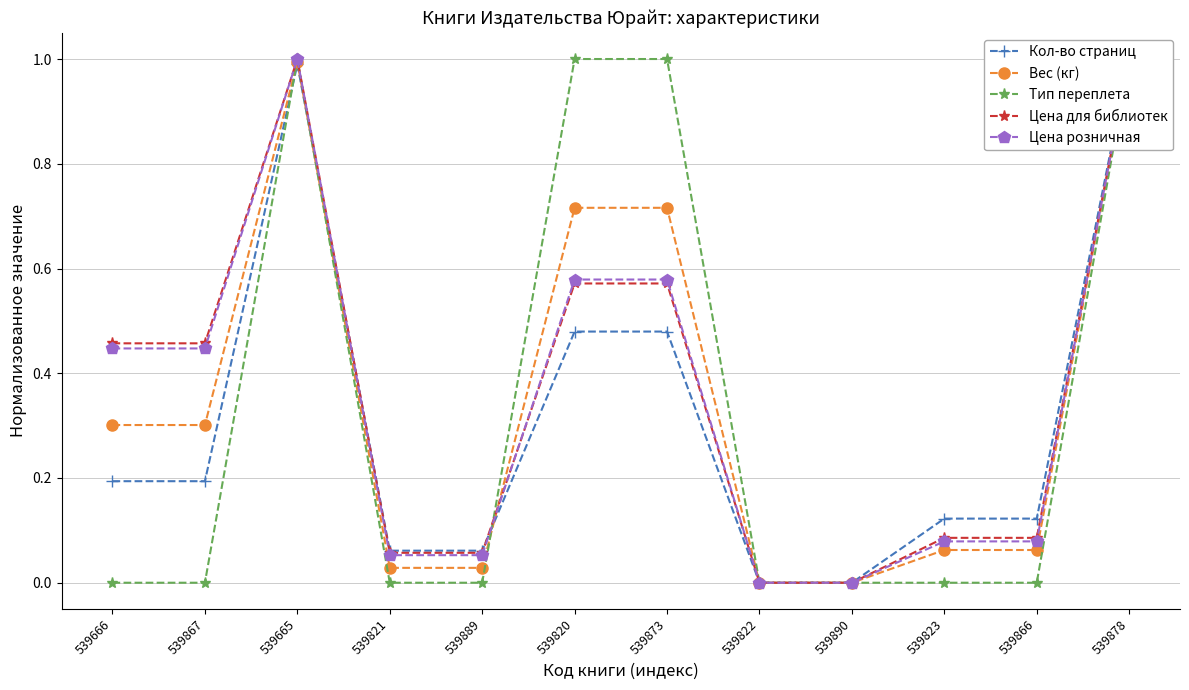

True or false: Вес (кг) and Кол-во страниц intersect in this chart.

True